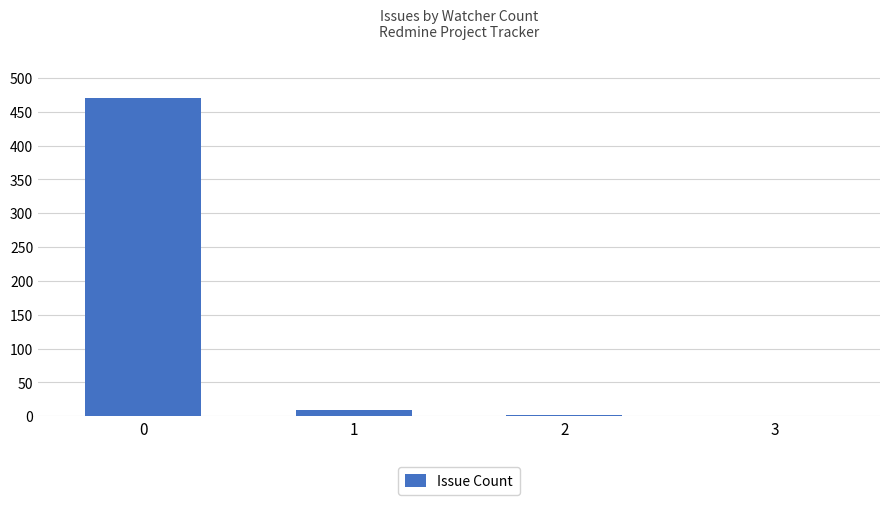

What is the change in value from 2 to 3?

-1